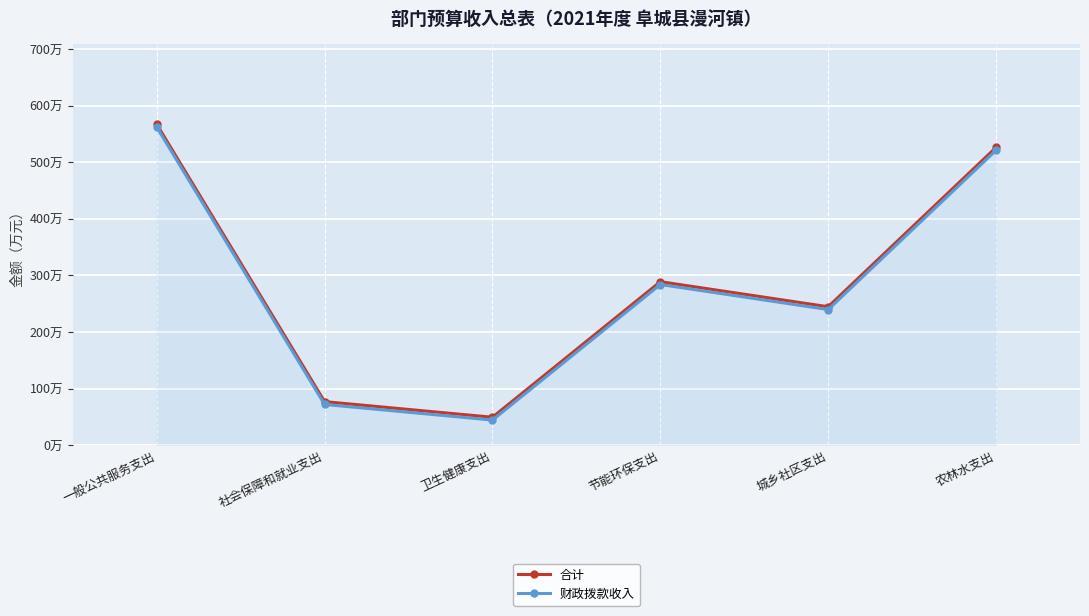

What is the label of the 1st point from the right?

农林水支出